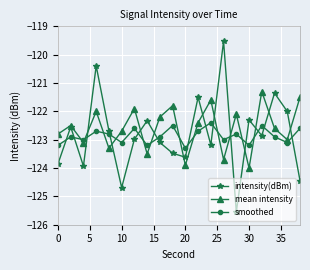

What is the lowest value of the mean intensity series?

-124.0